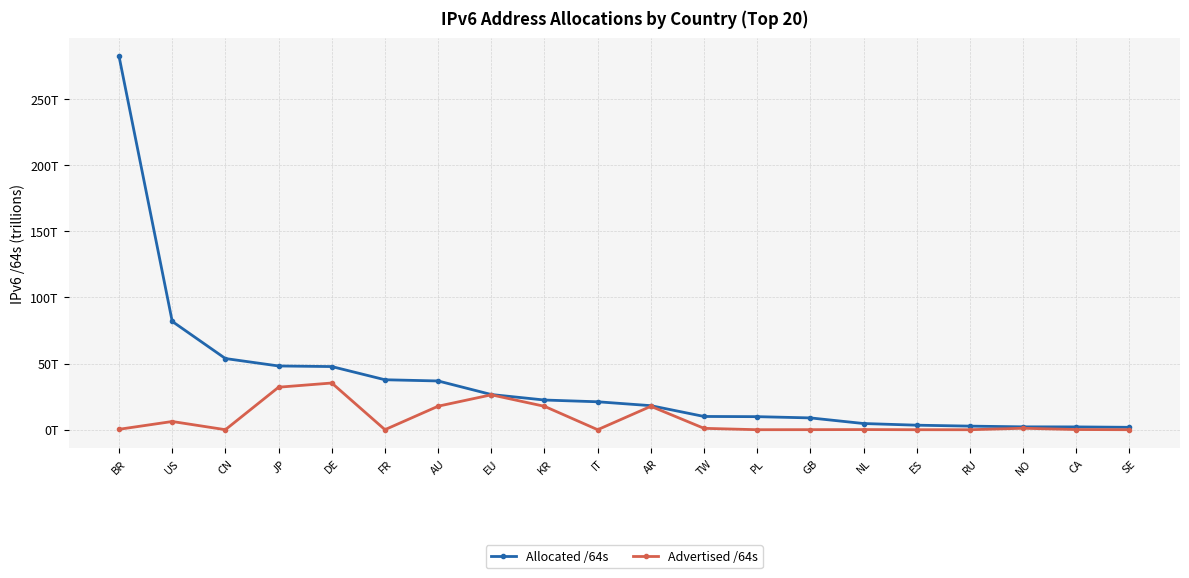

What is the label of the 12th point from the right?

KR